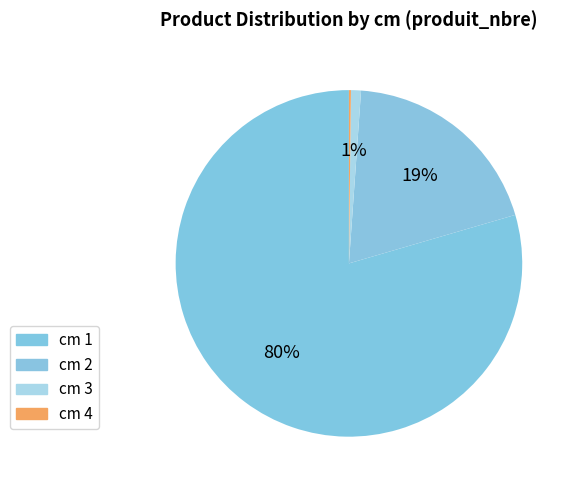

Rank the categories by value from lowest to highest.

4, 3, 2, 1